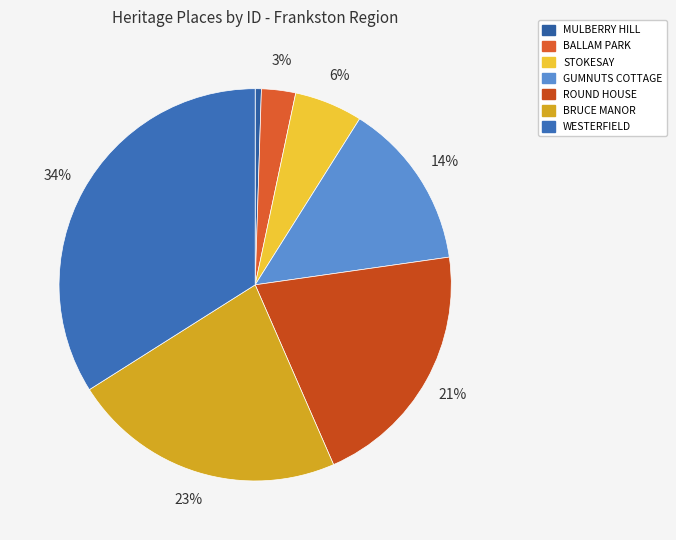

What is the largest slice in the pie chart?

WESTERFIELD